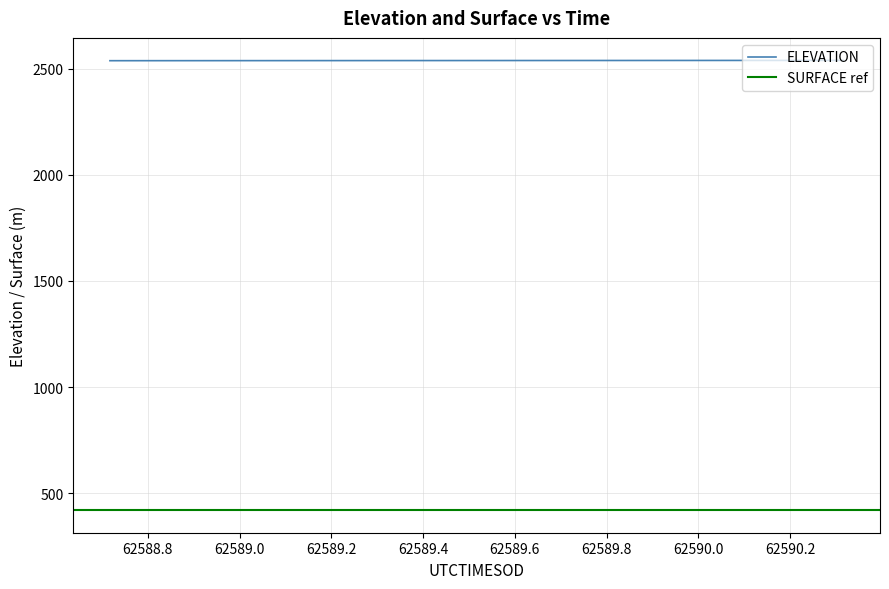

True or false: the data has more than 0 interior local peaks.

False